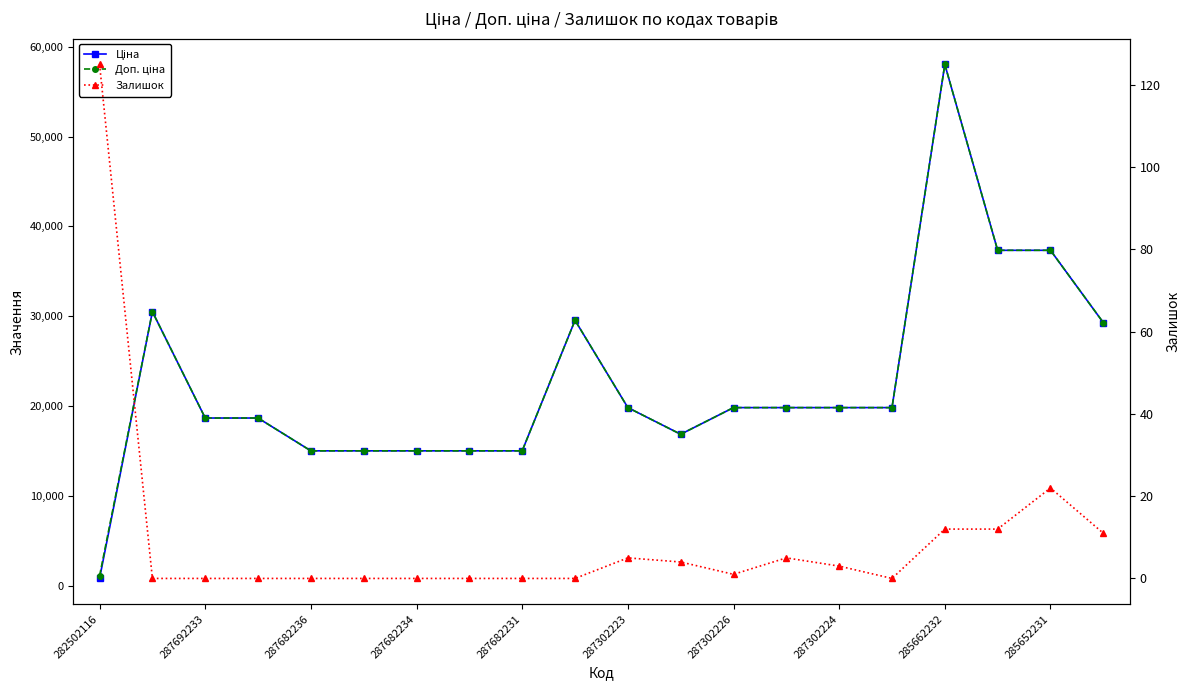

True or false: Залишок has a value of 58.1 at 287682231.

False